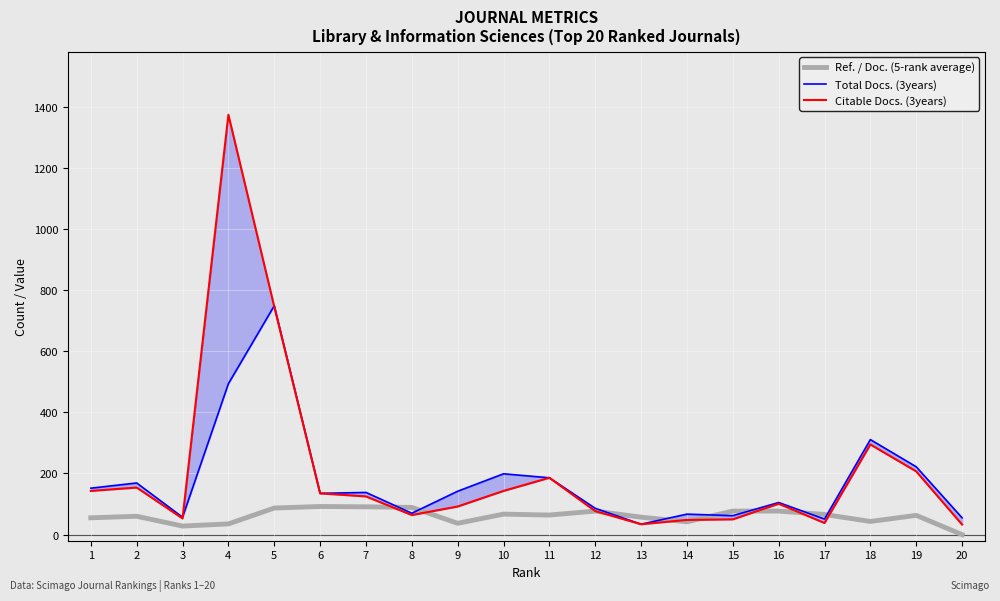

What is the average value of the Ref. / Doc. (5-rank average) series?

60